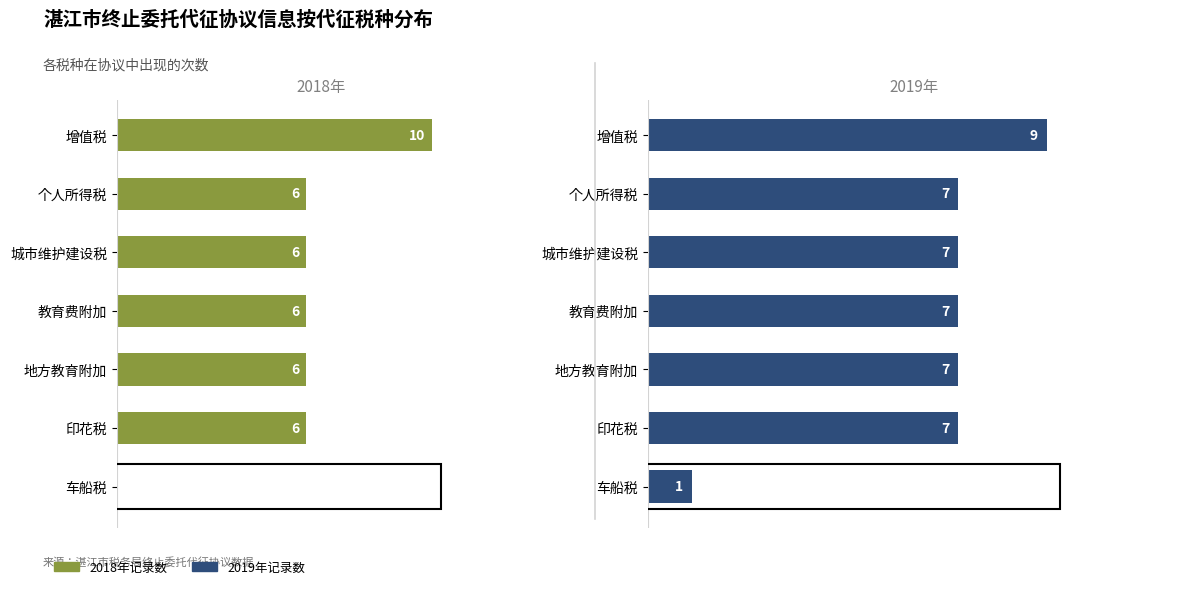

How many bars are there in each group?

2